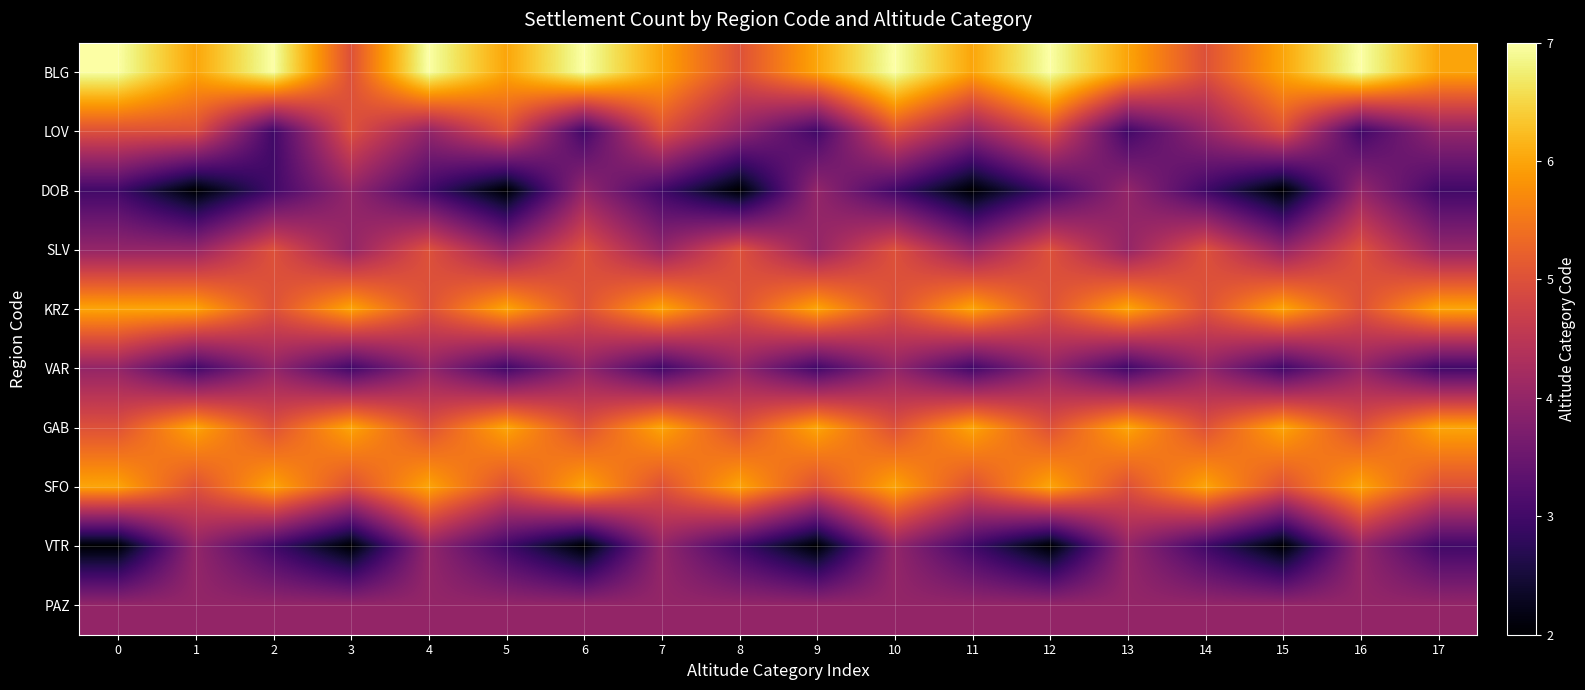

At how many categories does at least one series exceed 4?

18